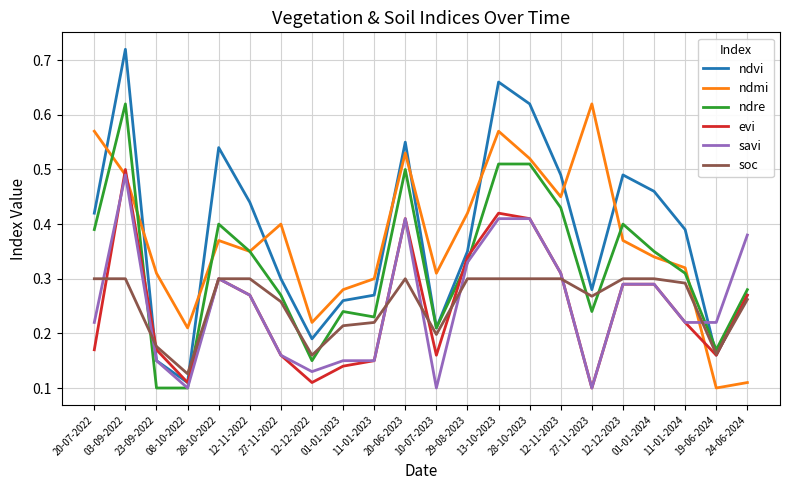

What position from the left is 19-06-2024?

21